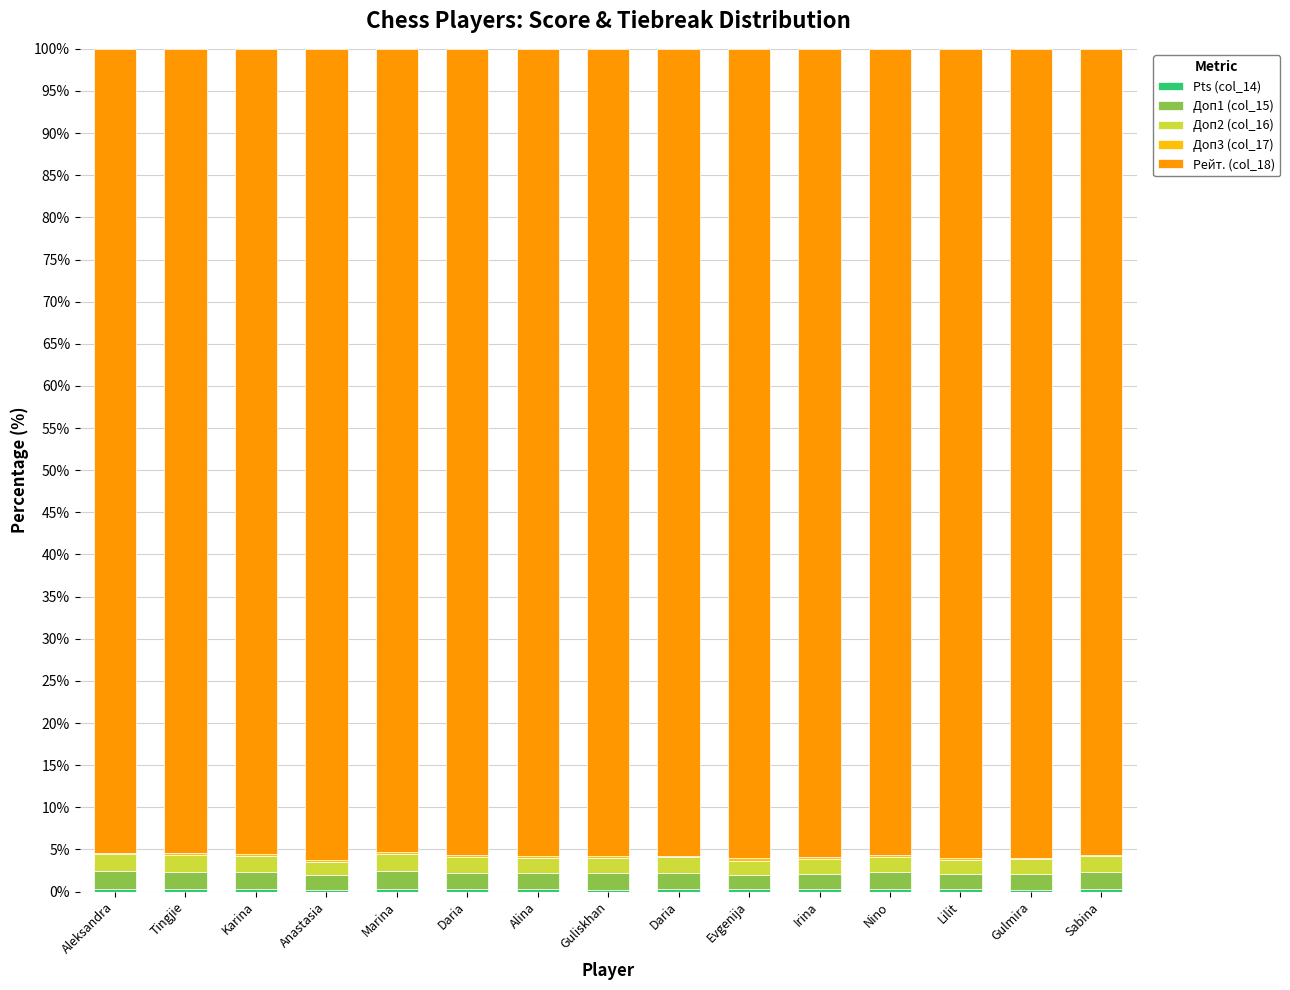

Are the bars grouped side by side (vs. stacked)?

No